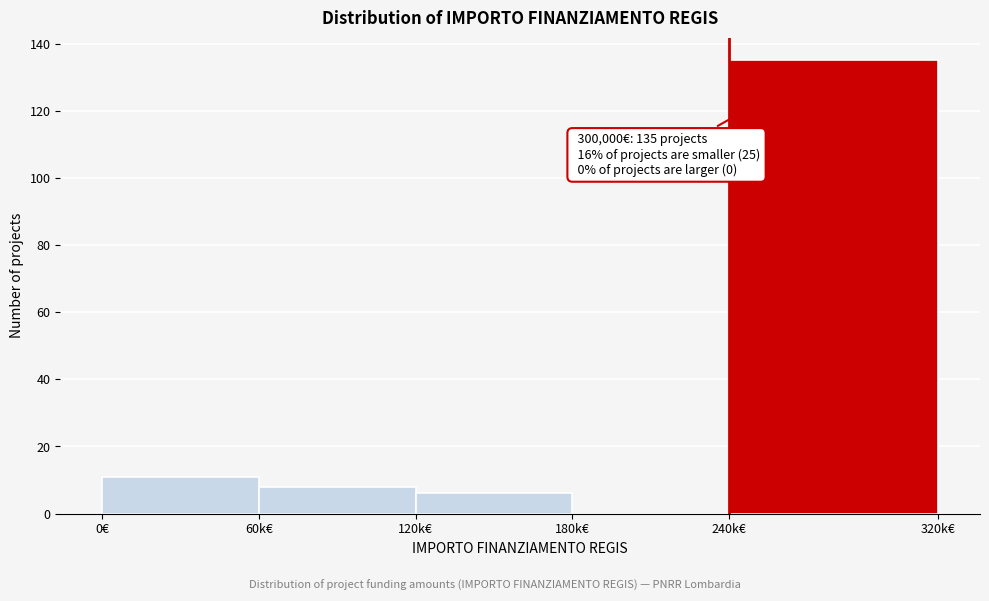

Reading left to right, what are all the values shown in this chart?

0€=11	60k€=8	120k€=6	180k€=0	240k€=135